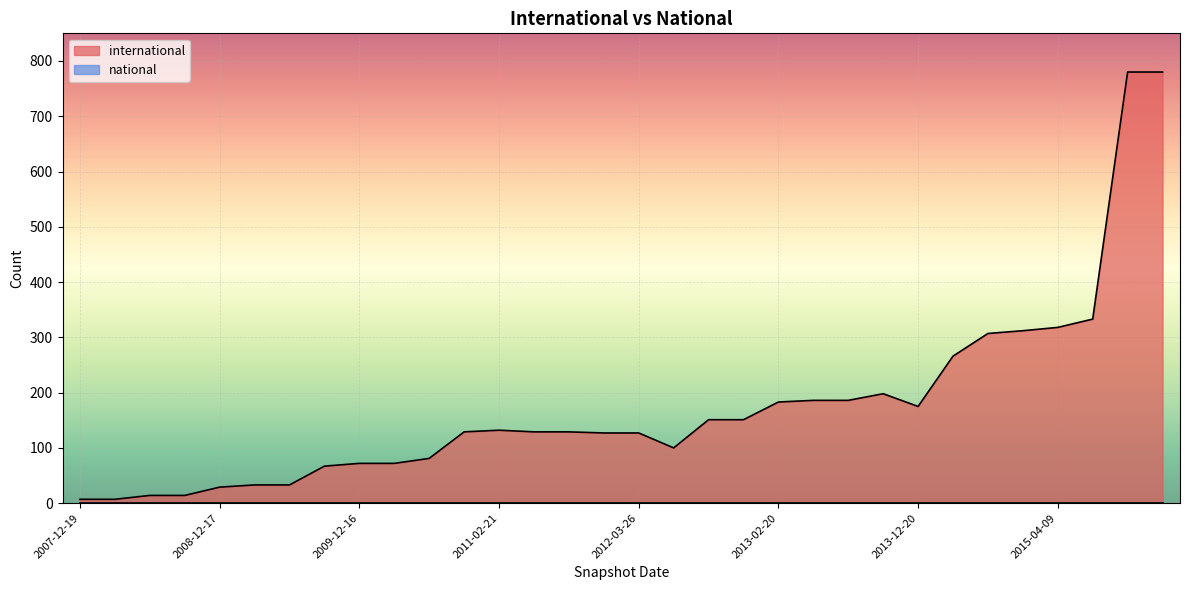

What is the highest value of the international series?

780